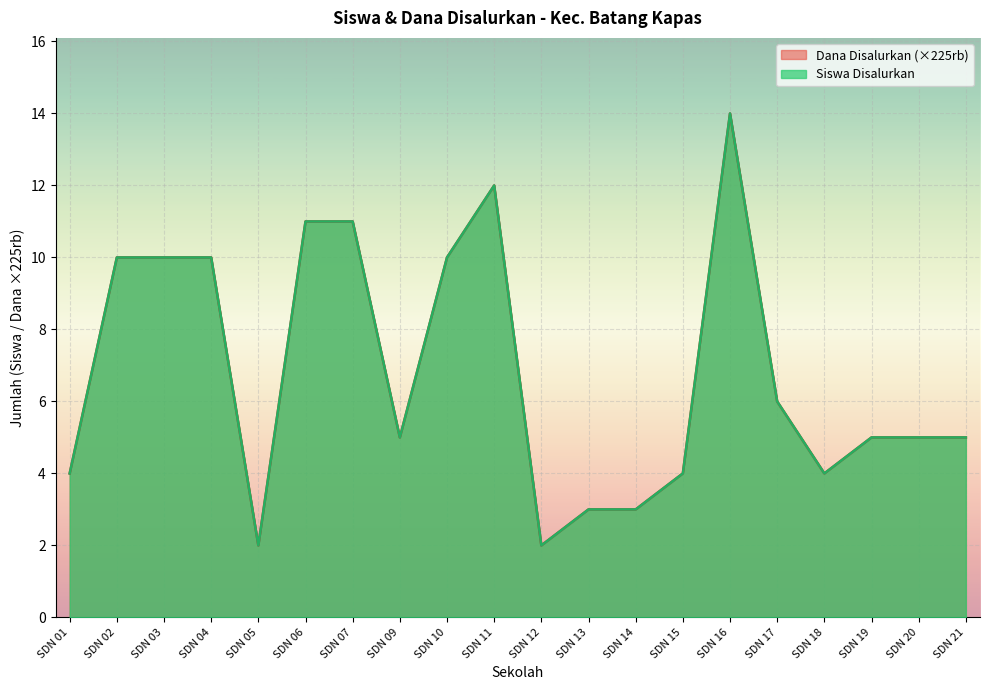

True or false: Dana Disalurkan and Siswa Disalurkan intersect in this chart.

False